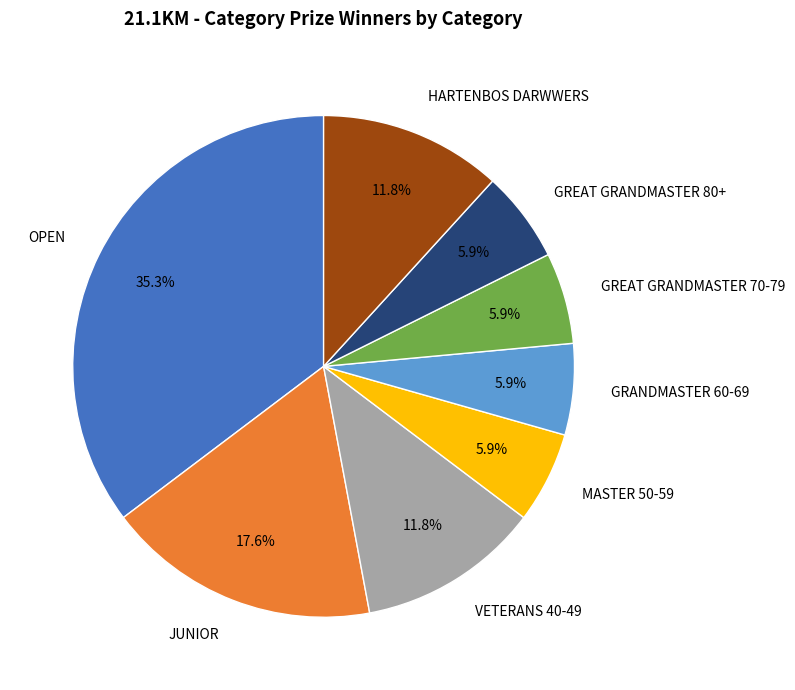

What is the ratio of the value at JUNIOR to the value at MASTER 50-59?

3.0